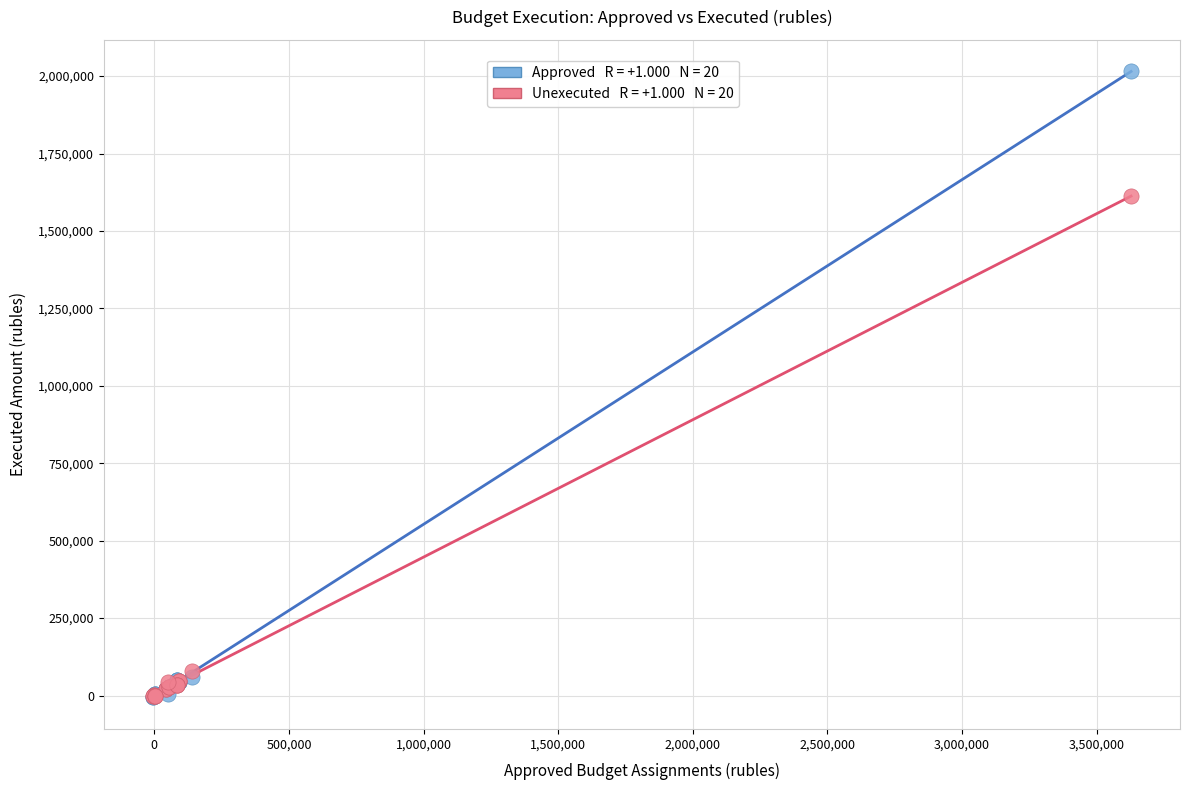

Across all series, what Y value is closest to 1006122?

1611834.5